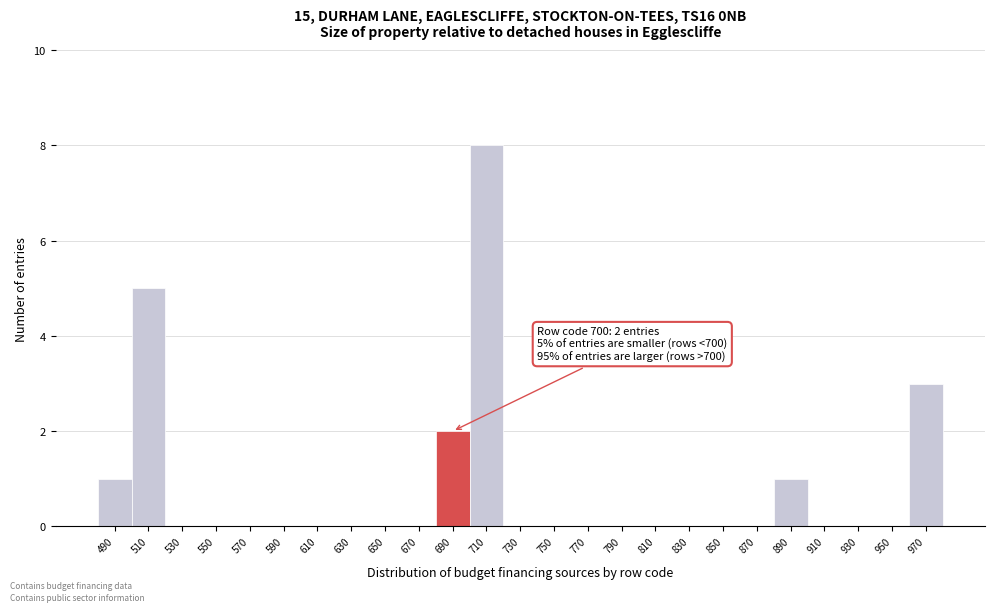

Reading left to right, what are all the values shown in this chart?

490=1	510=5	530=0	550=0	570=0	590=0	610=0	630=0	650=0	670=0	690=2	710=8	730=0	750=0	770=0	790=0	810=0	830=0	850=0	870=0	890=1	910=0	930=0	950=0	970=3